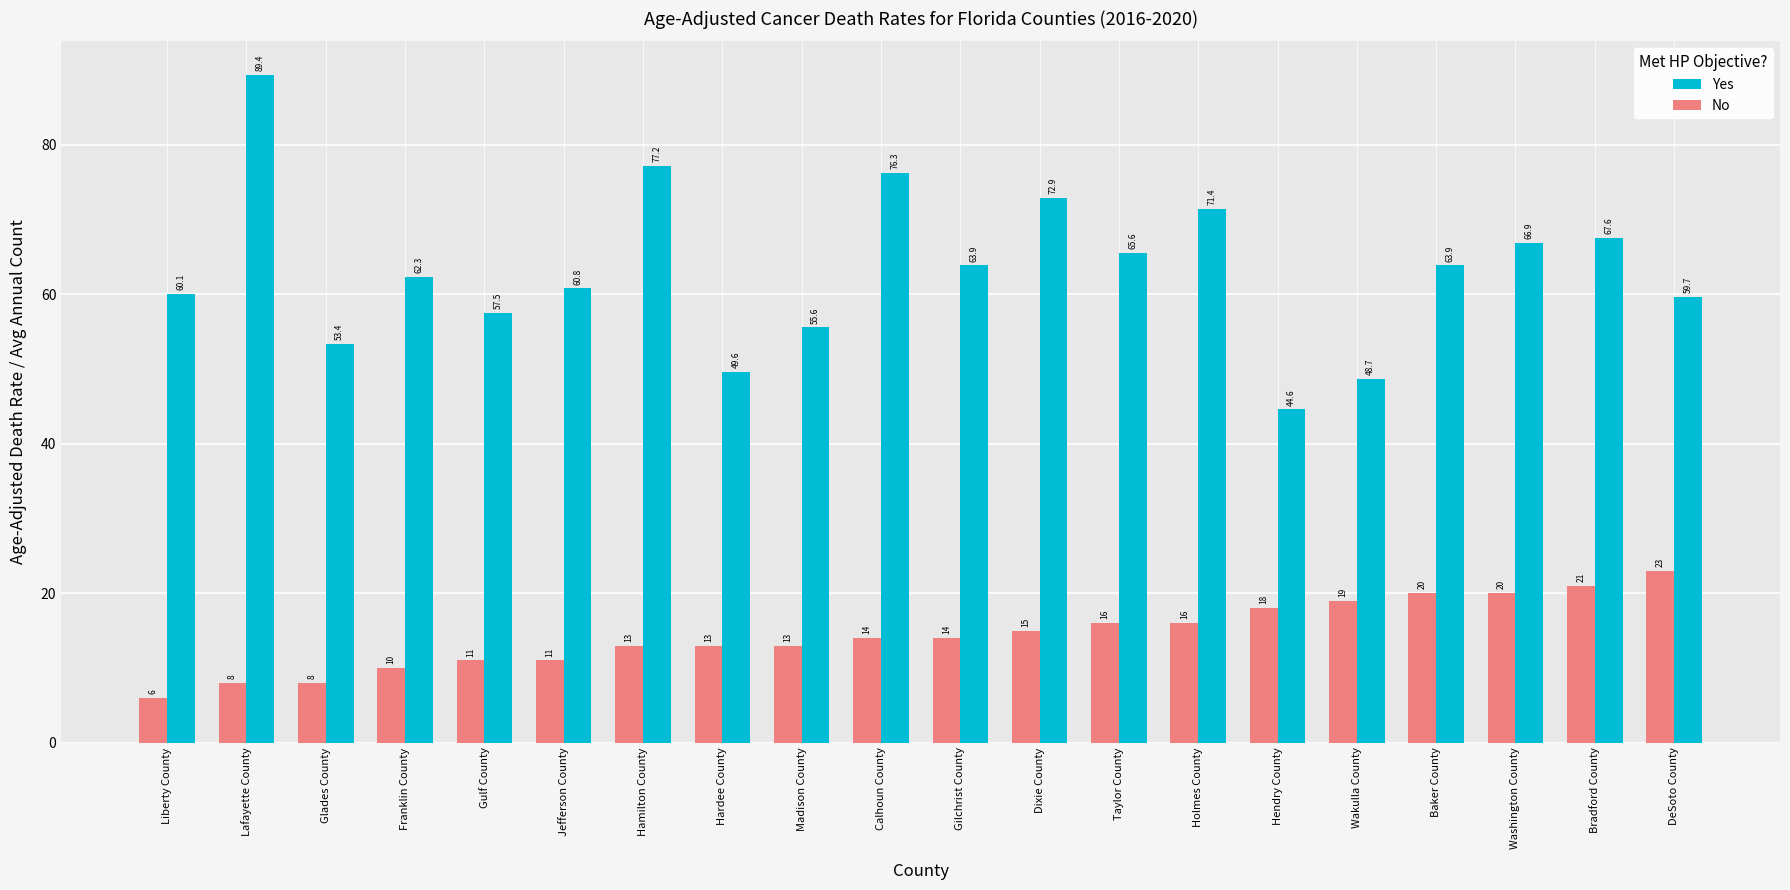

Which series has the largest range (max minus min)?

Yes